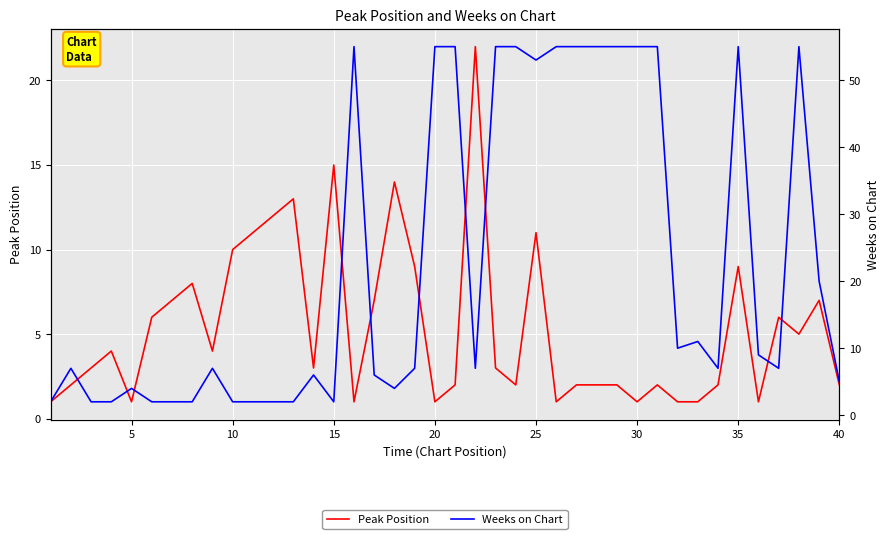

What is the smallest value displayed?

1